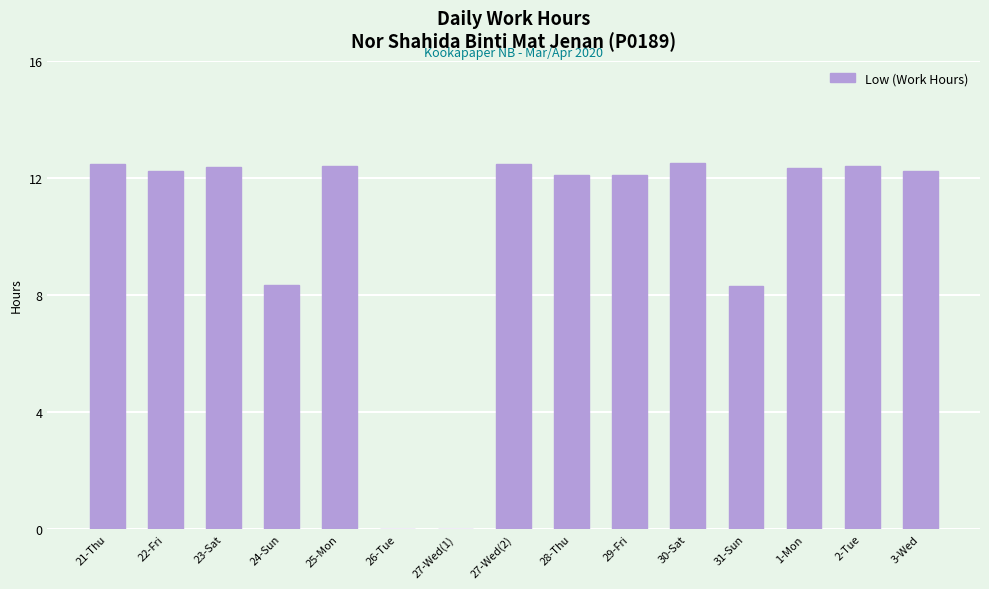

How many data points are above 12?

11